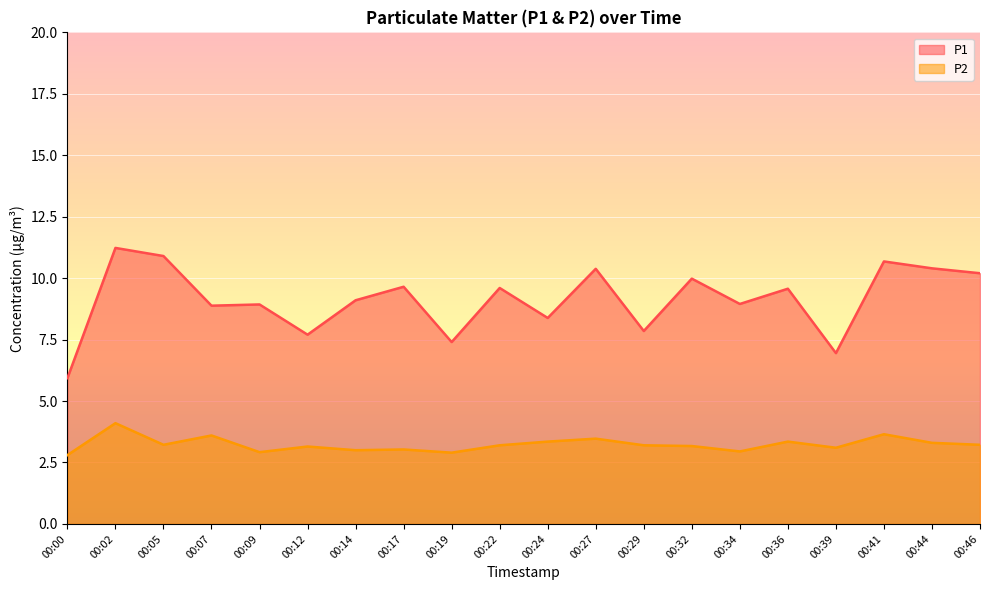

The value of P2 at 00:44 is 3.3. True or false?

True